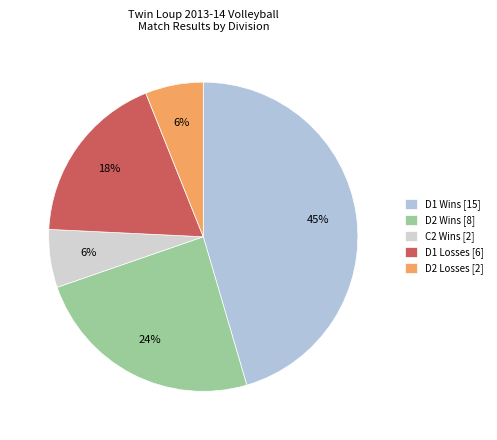

Do C2 Wins and D1 Losses together represent more than half of the pie?

No